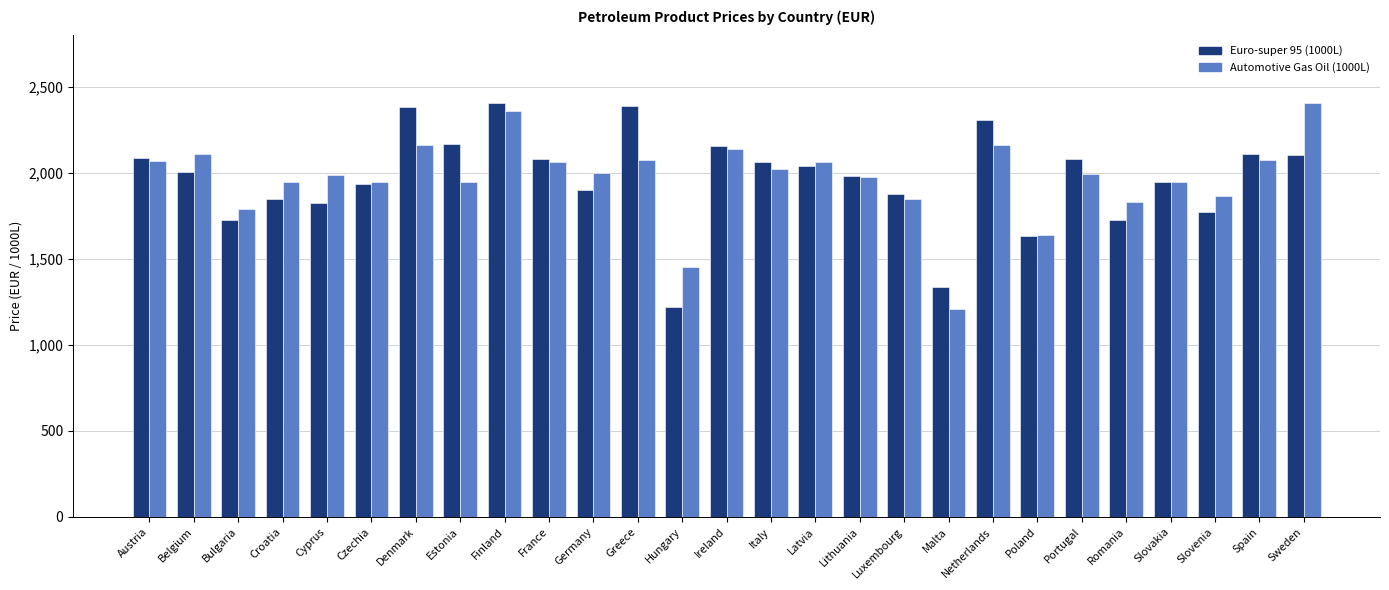

What is the difference between the second highest and second lowest values in the Automotive Gas Oil (1000L) series?

906.1